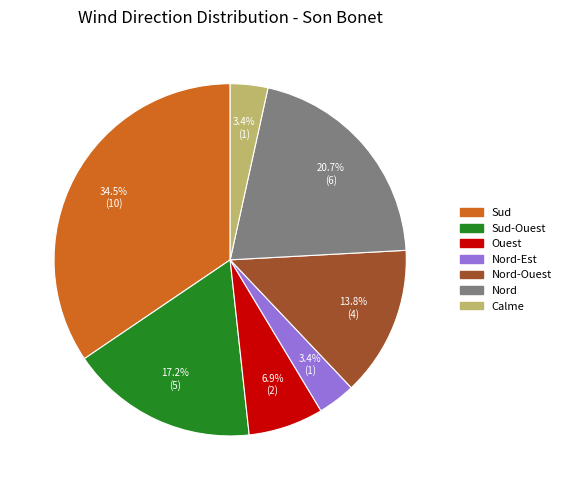

Is there a majority slice in this chart?

No